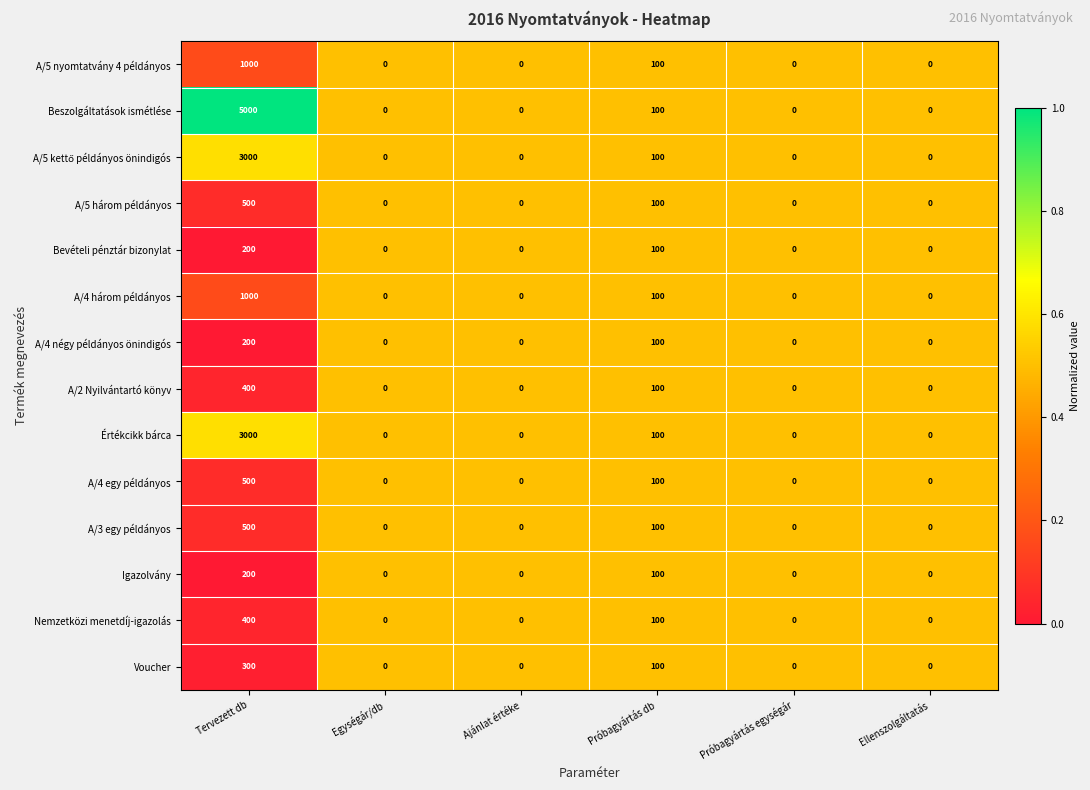

Where is A/5 három példányos nearest to the value 250?

Próbagyártás db